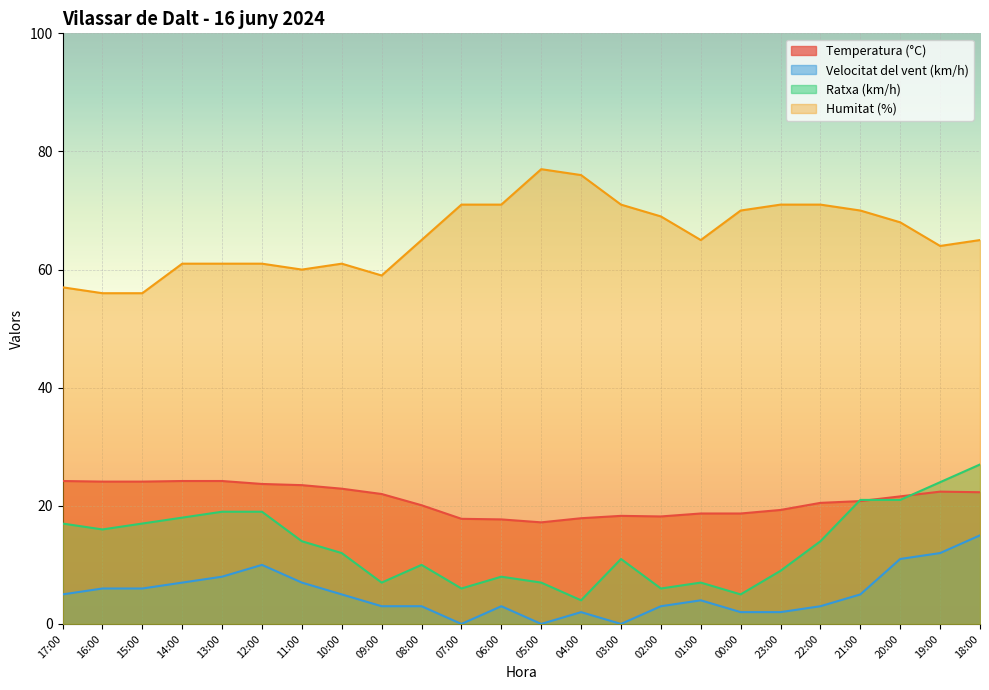

What is the average value of the Temperatura (°C) series?

21.0